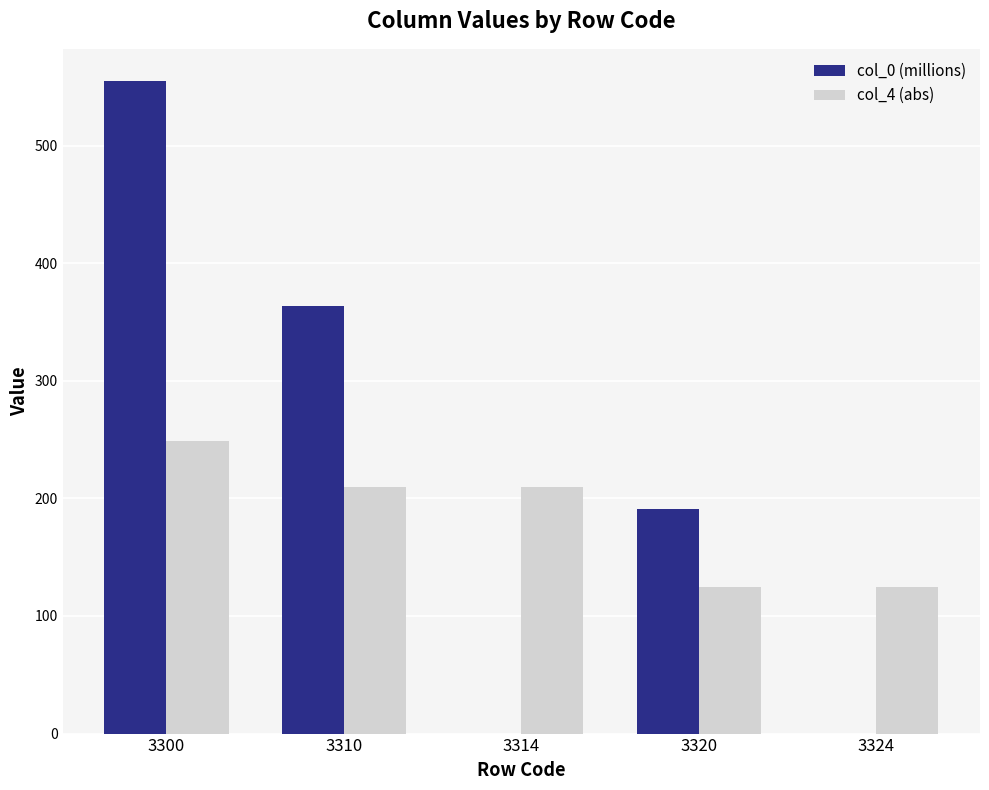

At which category does the chart reach its peak across all series?

3300